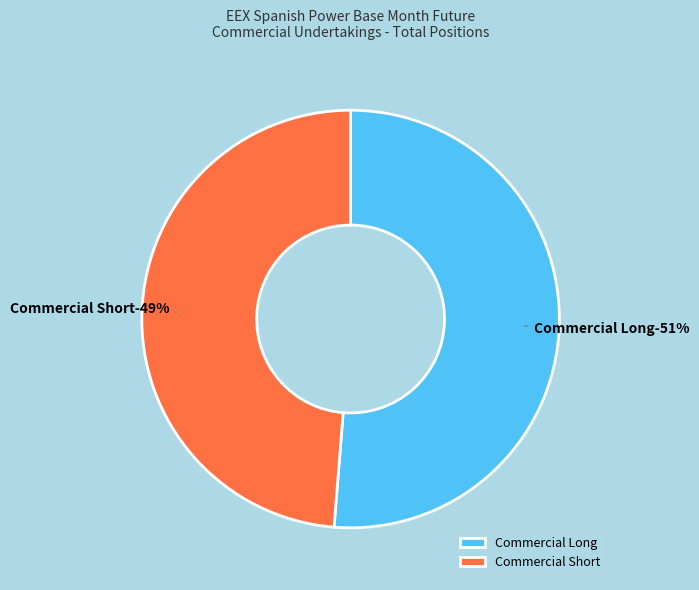

True or false: Commercial Long accounts for 51% of the total.

True